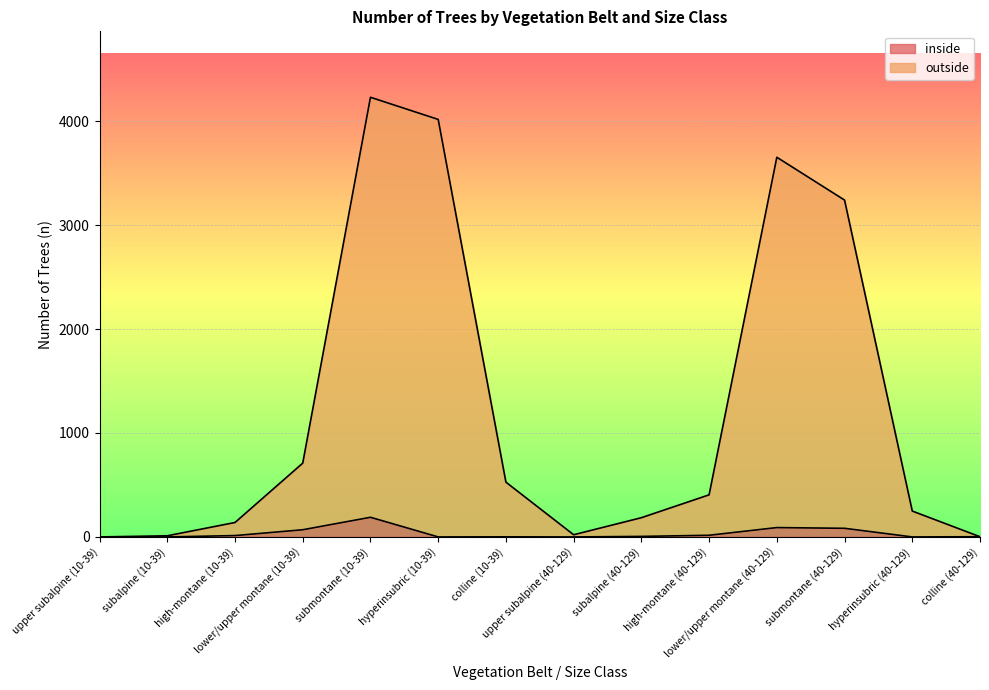

What is the label of the 9th point from the right?

hyperinsubric (10-39)